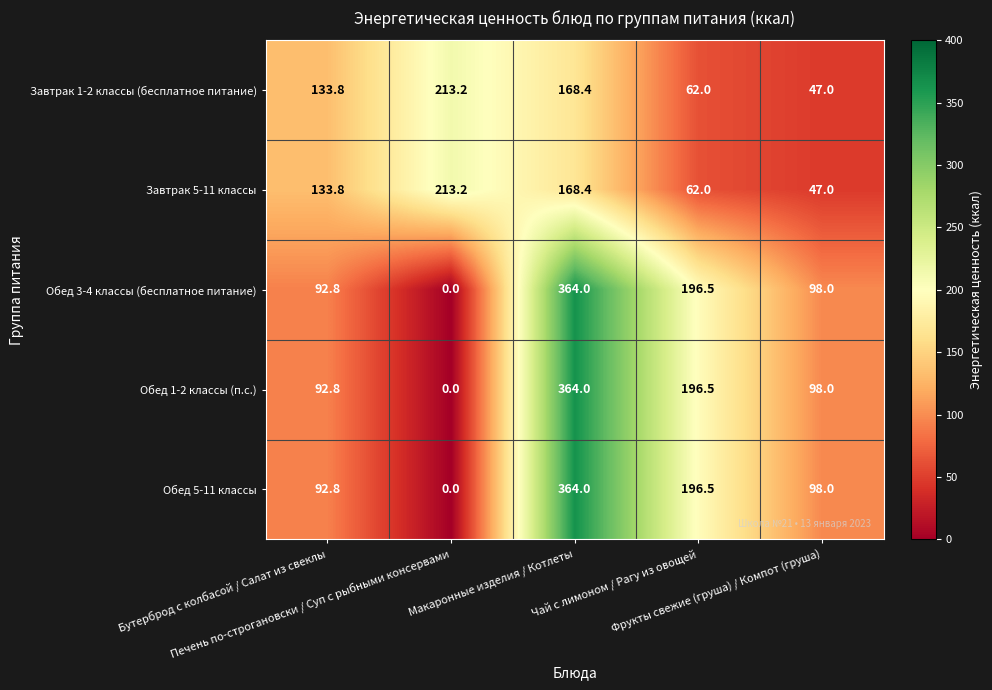

At how many categories does at least one series exceed 252?

1